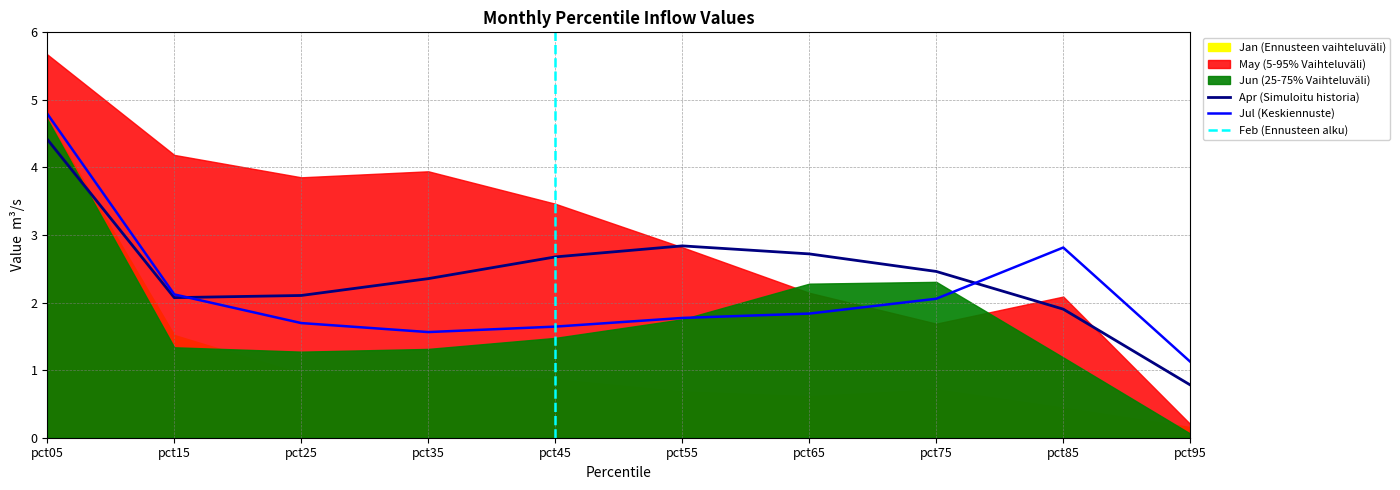

Read the Apr value at pct85.

1.9